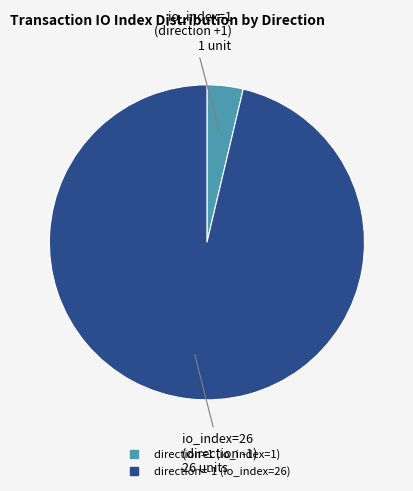

Which slice represents more than half of the pie?

direction=-1 (io_index=26)